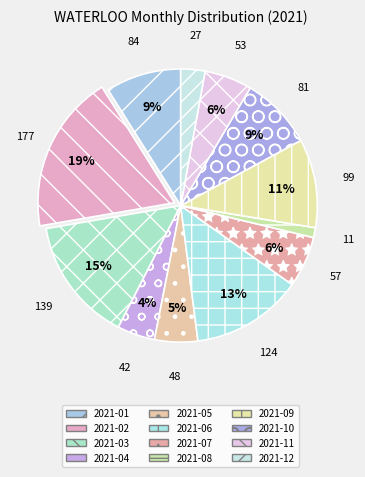

What is the ratio of the value at 2021-07 to the value at 2021-06?

0.5